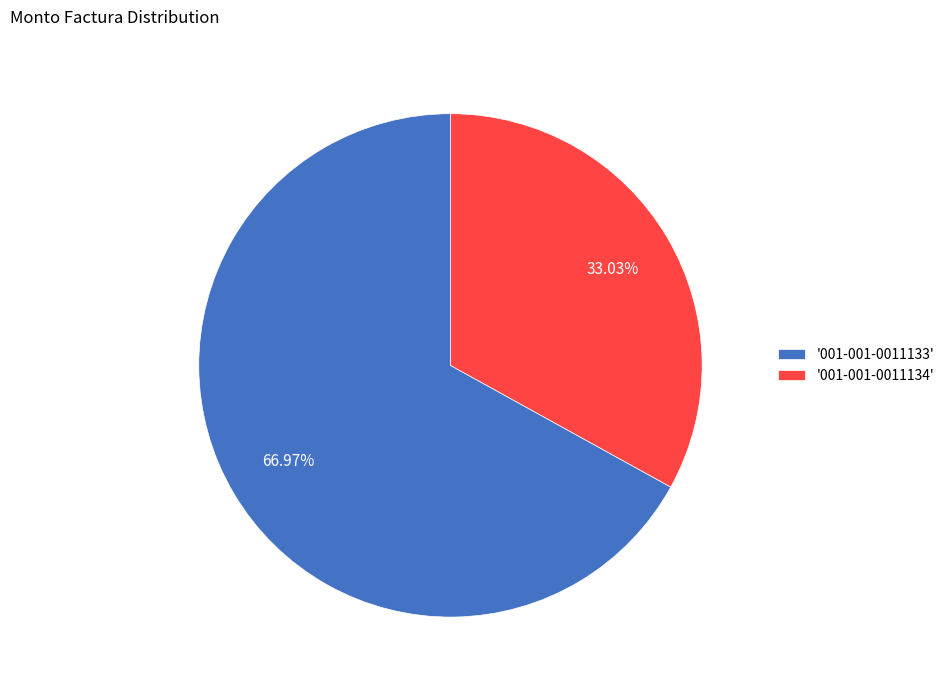

Combined, do '001-001-0011133' and '001-001-0011134' account for over 50%?

Yes